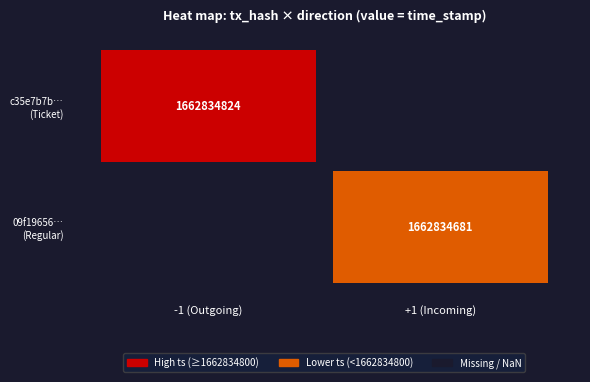

Is the value of 09f19656a11e2546d305f11ce133caf91c8157c at time_stamp greater than the value of c35e7b7b89049cab7320483a01d63c0c75f53c1 at direction?

Yes